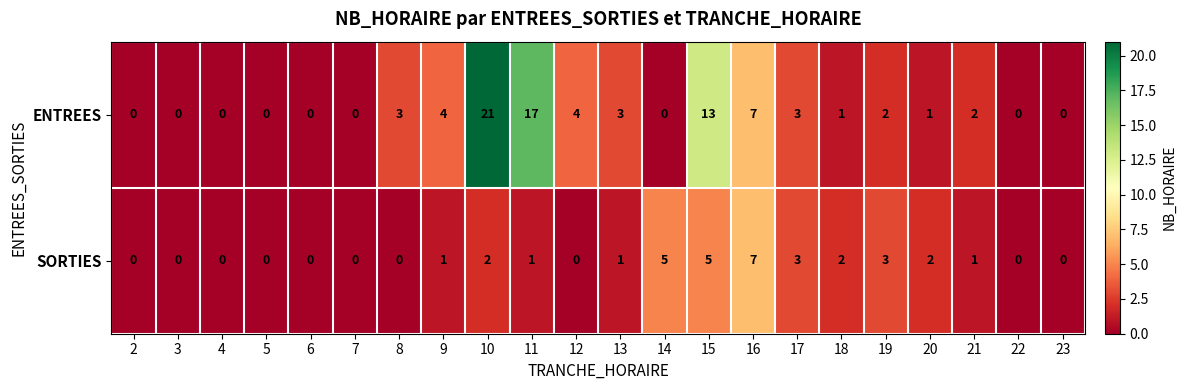

Rank the series by their average value, from lowest to highest.

SORTIES, ENTREES